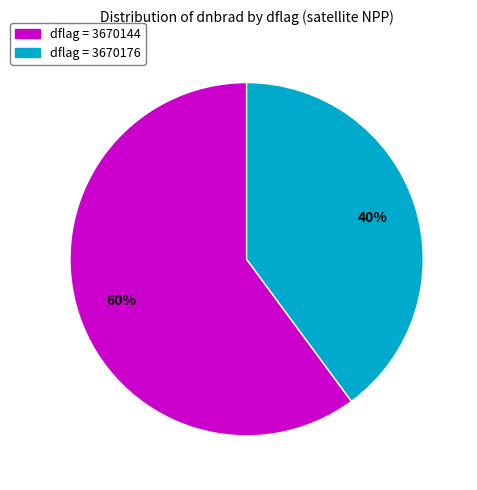

Does any single category account for the majority?

Yes